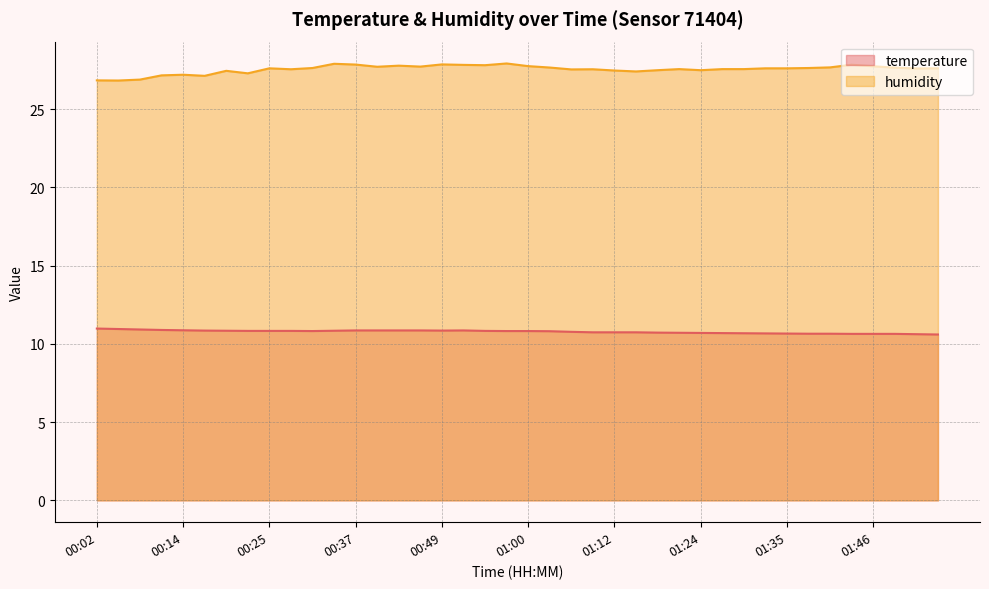

At which category does humidity reach its first local valley?

00:05